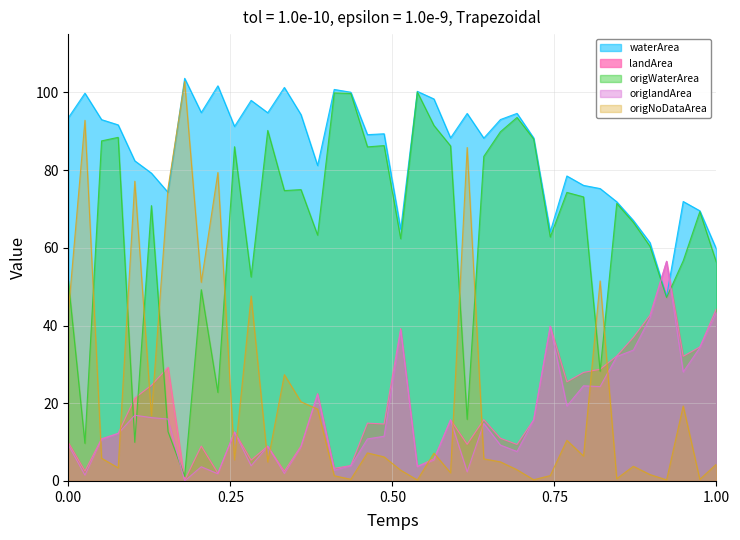

True or false: landArea and waterArea intersect in this chart.

True